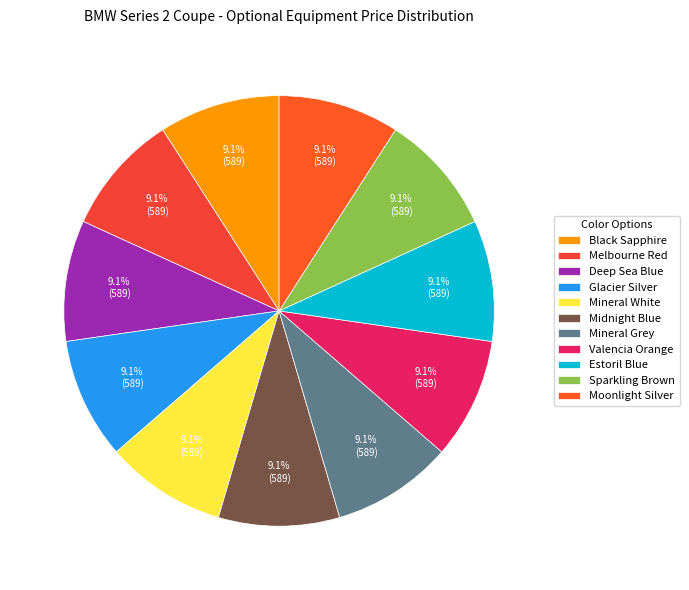

Is Melbourne Red the majority of the pie?

No